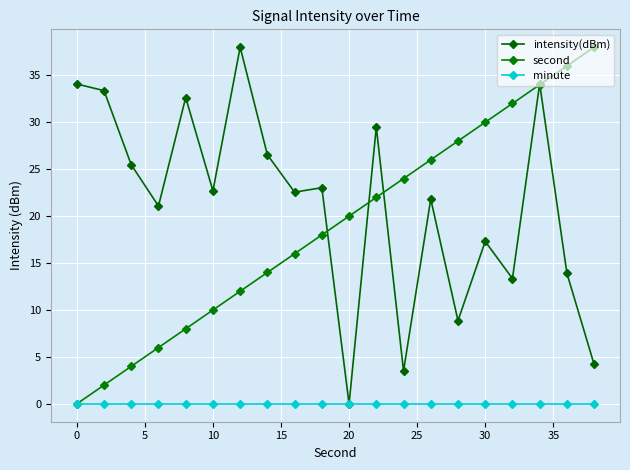

True or false: intensity(dBm) and minute intersect in this chart.

False